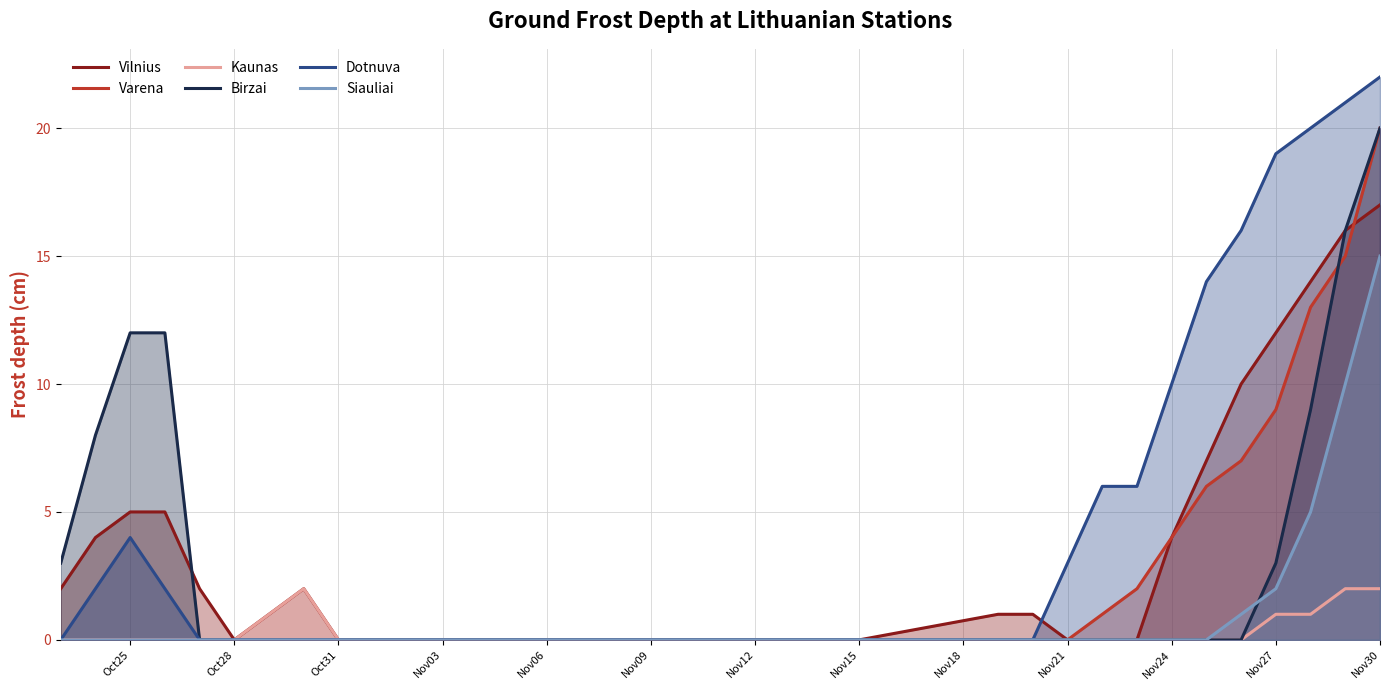

What is the sum of the Kaunas values at Nov30 and Oct28?

2